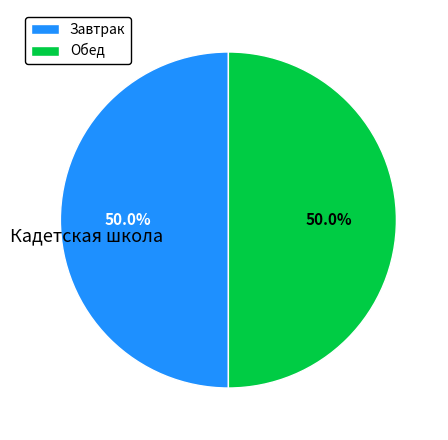

Approximately how many times larger is the value at Завтрак compared to Обед?

1.0